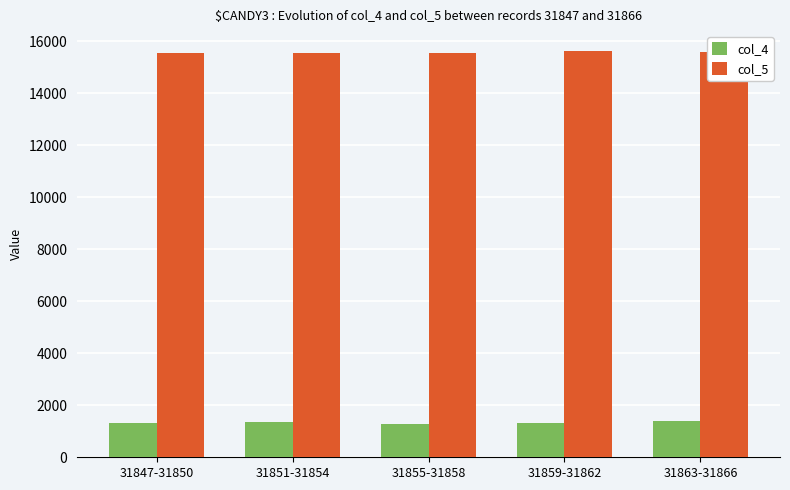

What is the spread (max minus min) of values at 31859-31862?

14309